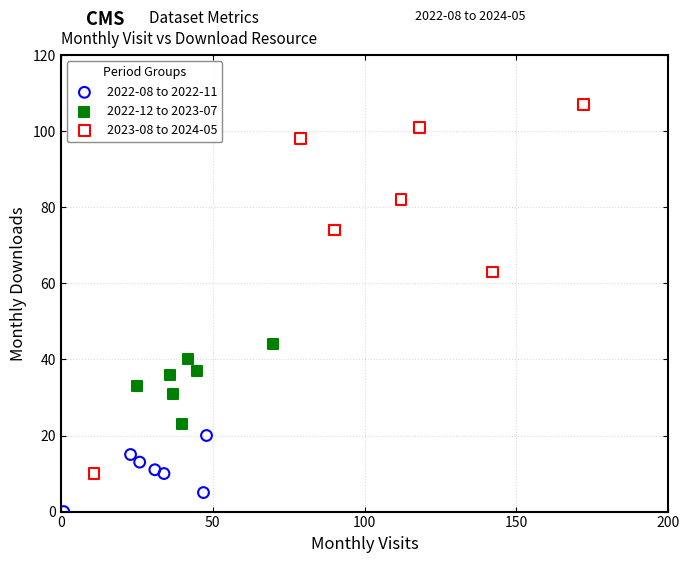

Which series has the largest Y range (max minus min)?

2023-08 to 2024-05